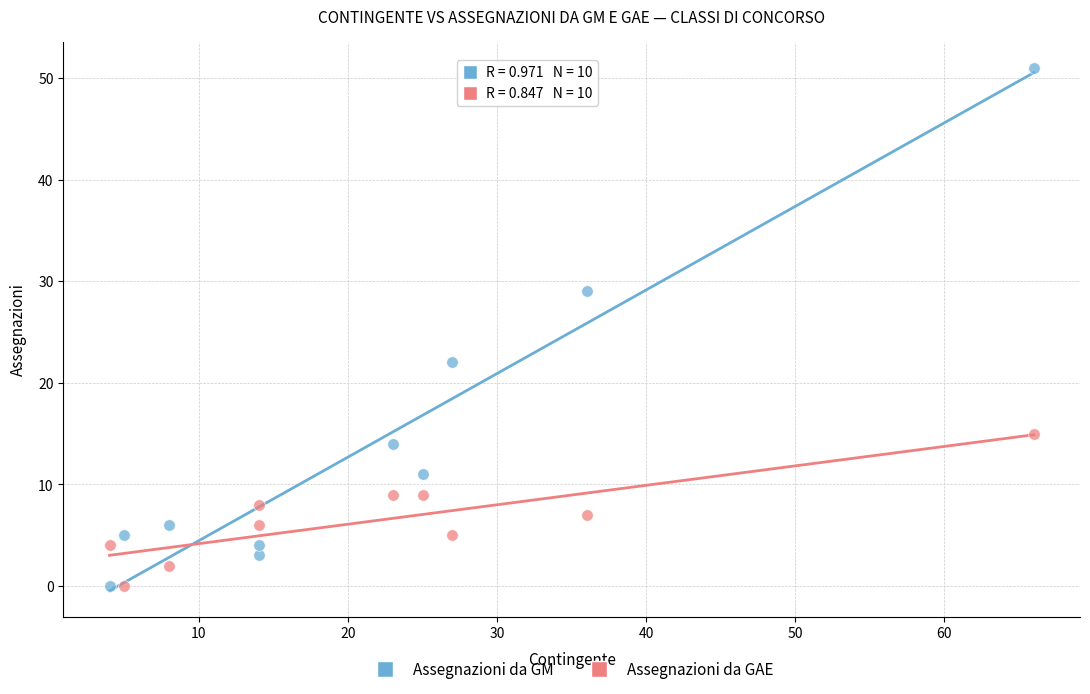

What is the X range (max minus min) for the scatter plot?

62